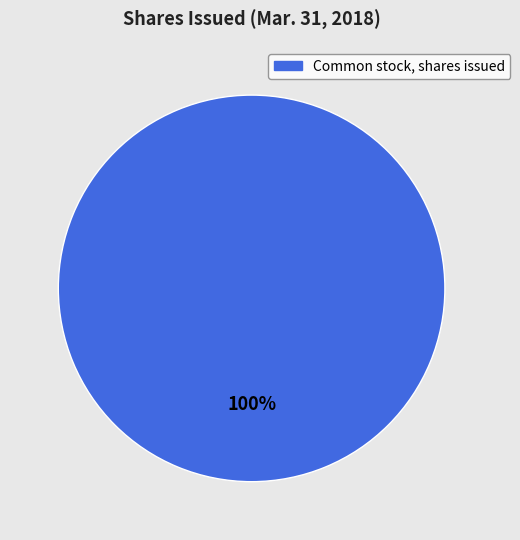

Does any single category account for the majority?

Yes